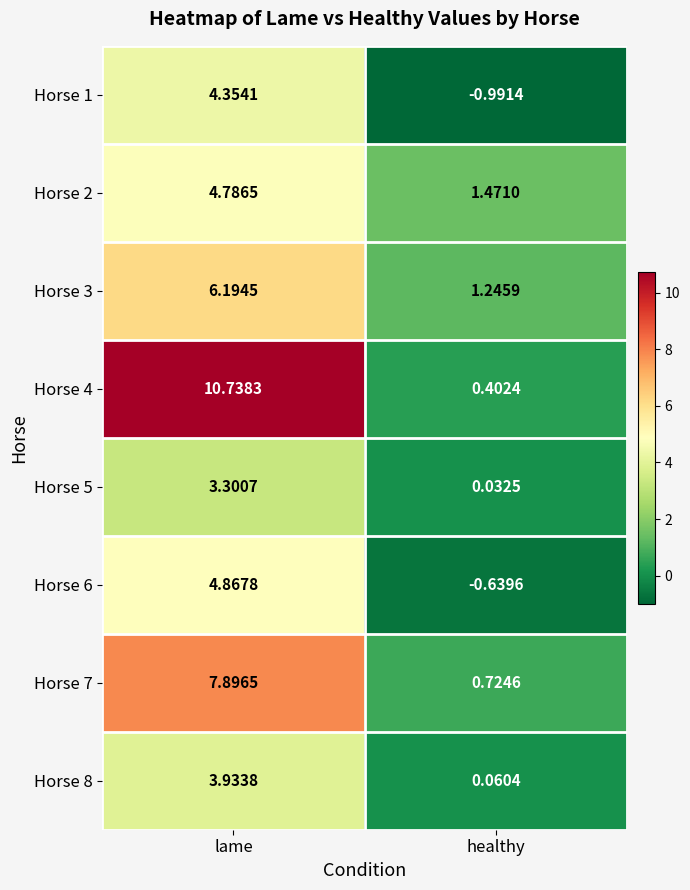

Which category has the lowest value in the Horse 3 series?

healthy